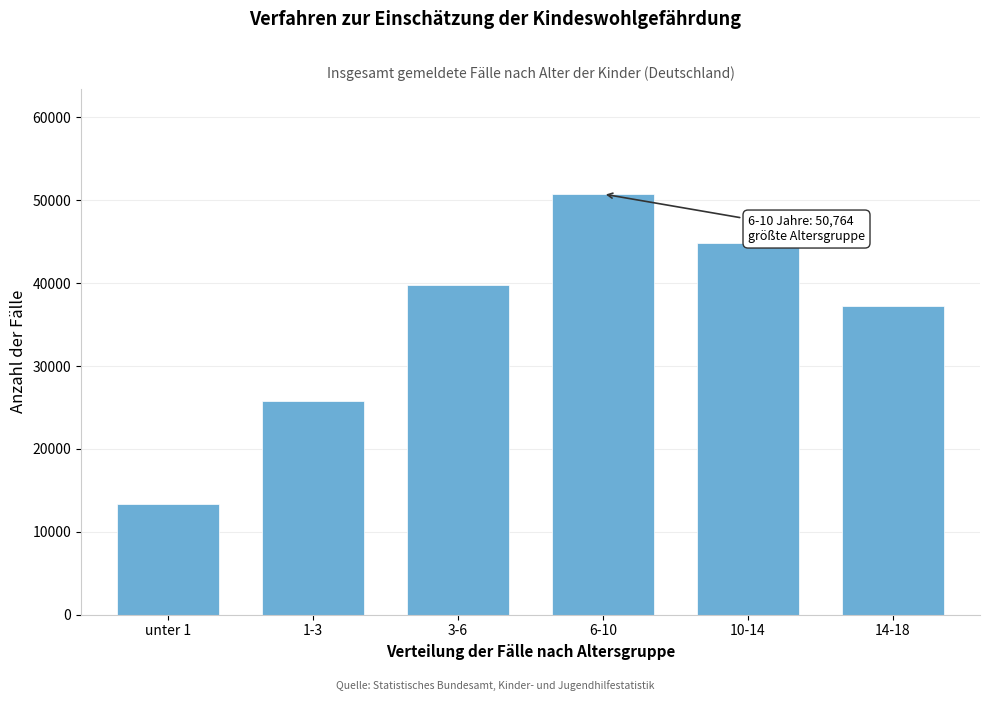

Reading left to right, transcribe all the data shown in this chart.

unter 1=13375	1-3=25731	3-6=39732	6-10=50764	10-14=44845	14-18=37248